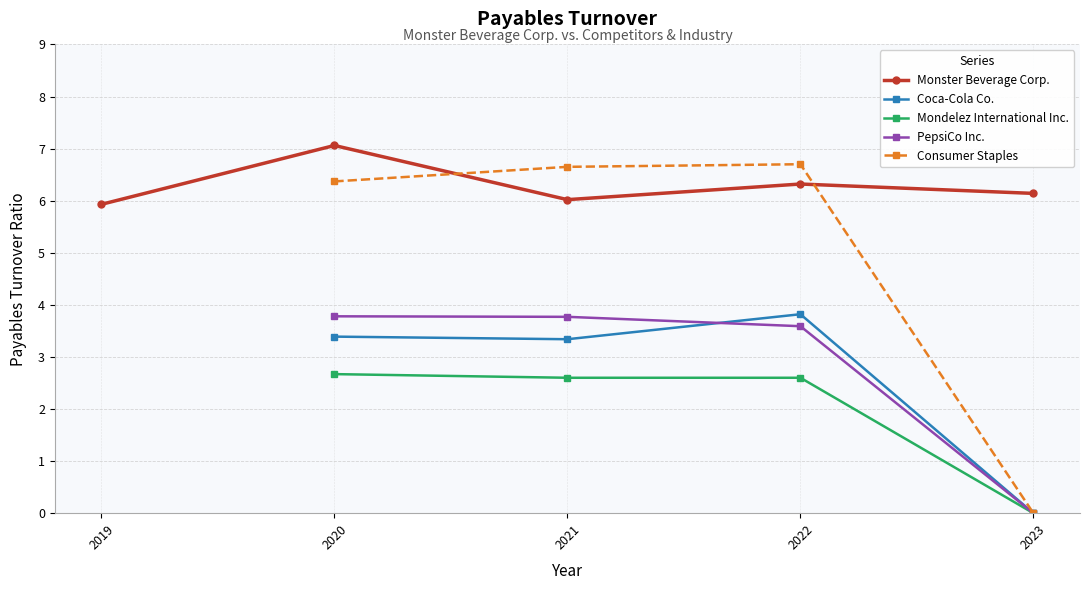

What is the total value across all series at 2022-12-31?

23.0